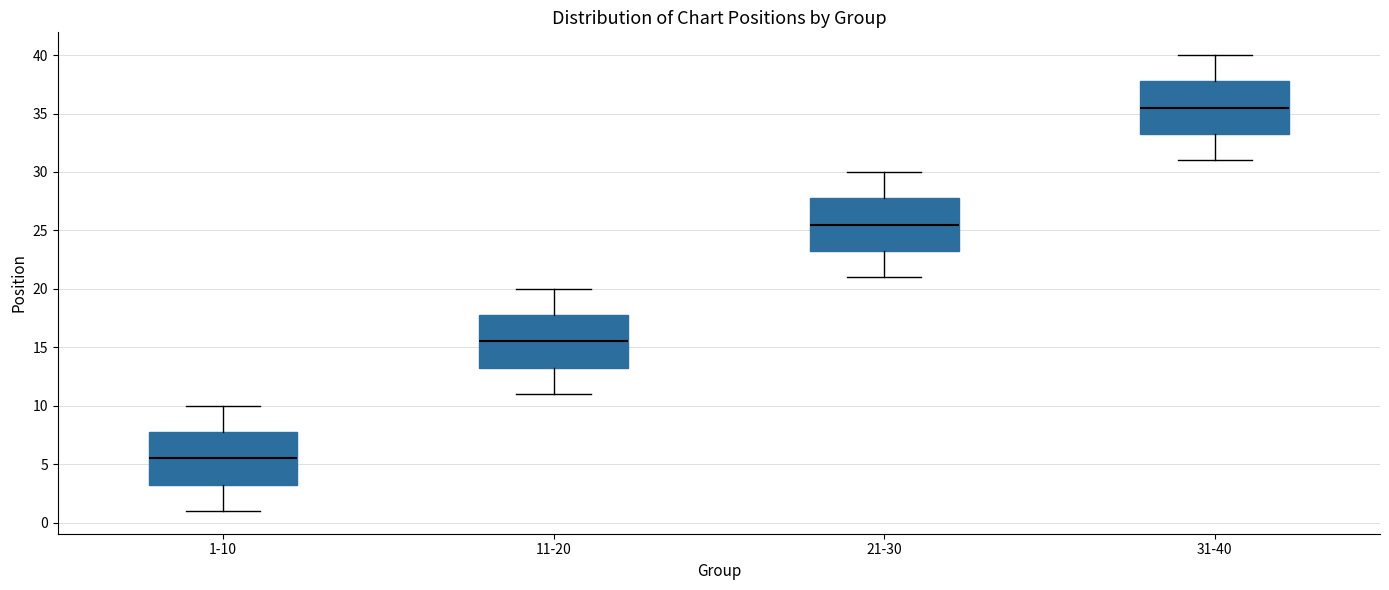

Reading left to right, transcribe this box plot: for each box, give where its median line is, the range the box spans, and where its two whiskers end, as read against the y-axis. The values are not printed on the chart, so give them approximately, as read against the axis.

1-10: median 5.5, box 3.5 to 8.0, whiskers 1.0 to 10.0
11-20: median 15.5, box 13.5 to 18.0, whiskers 11.0 to 20.0
21-30: median 25.5, box 23.5 to 28.0, whiskers 21.0 to 30.0
31-40: median 35.5, box 33.5 to 38.0, whiskers 31.0 to 40.0